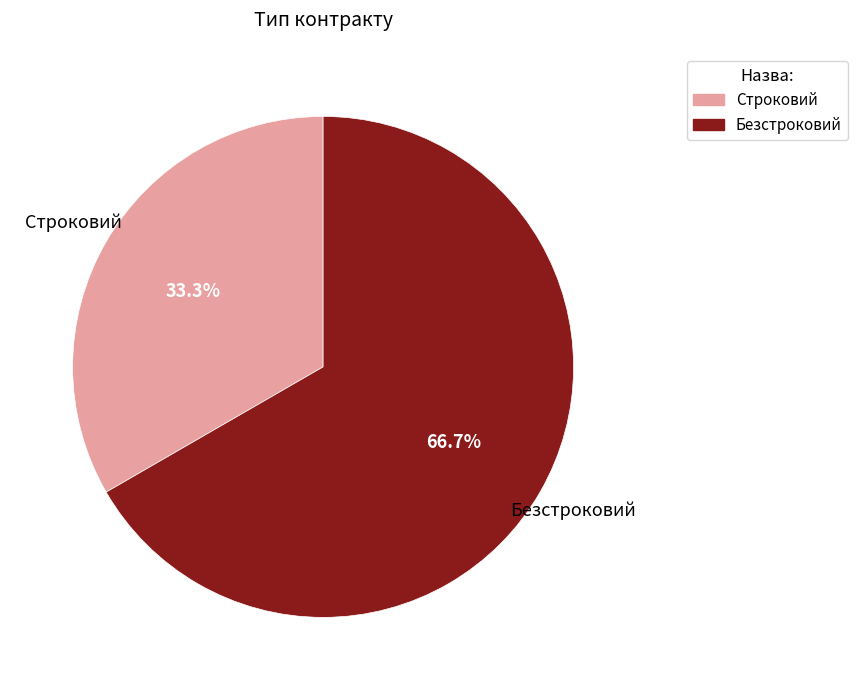

Is it true that Строковий is 40% of the pie?

False